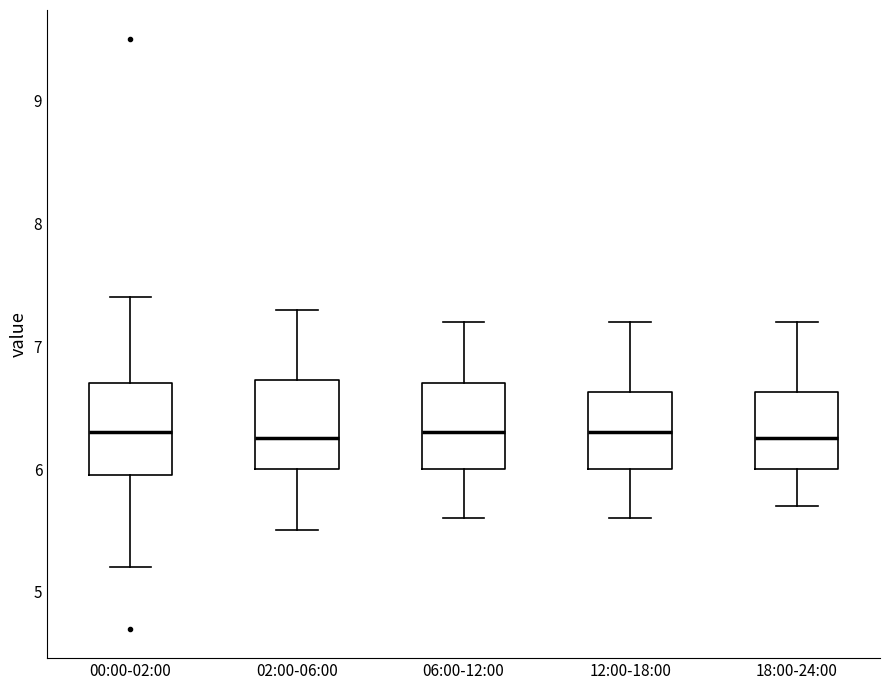

Where is the lower edge of the box for 06:00-12:00 on the y-axis? The values are not printed on the chart, so give them approximately, as read against the axis.

6.0